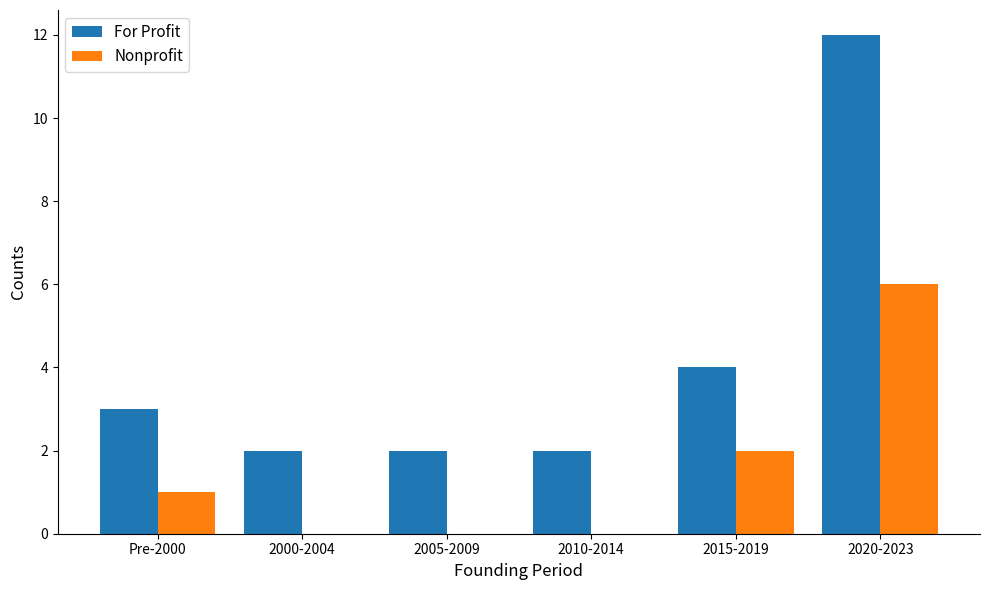

What is the average value of the For Profit series?

4